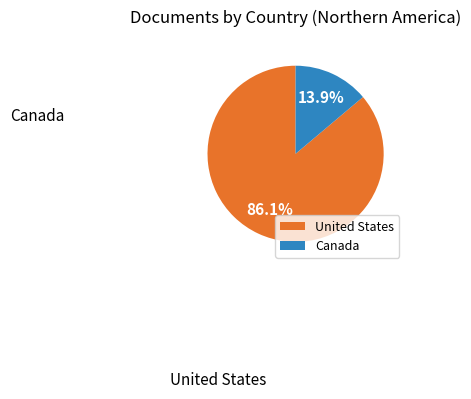

Between United States and Canada, which is larger?

United States